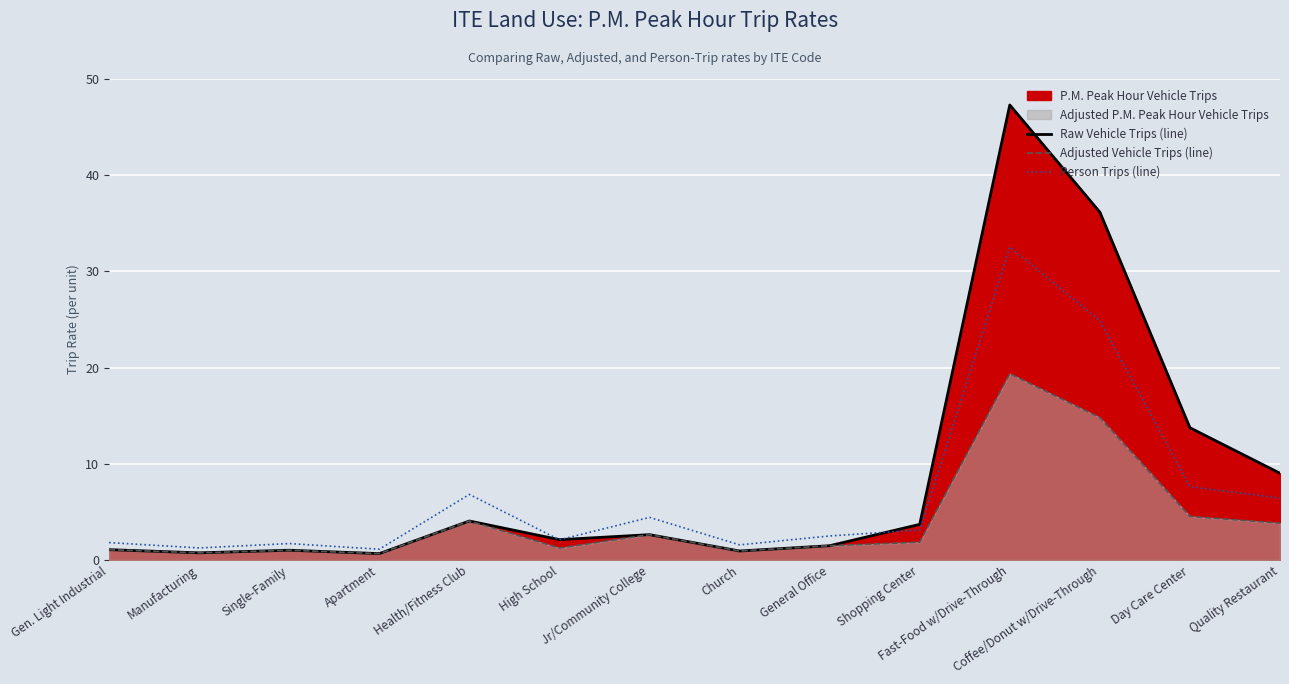

Rank the series by their average value, from lowest to highest.

Adjusted Vehicle Trips (line), Person Trips (line), Raw Vehicle Trips (line)